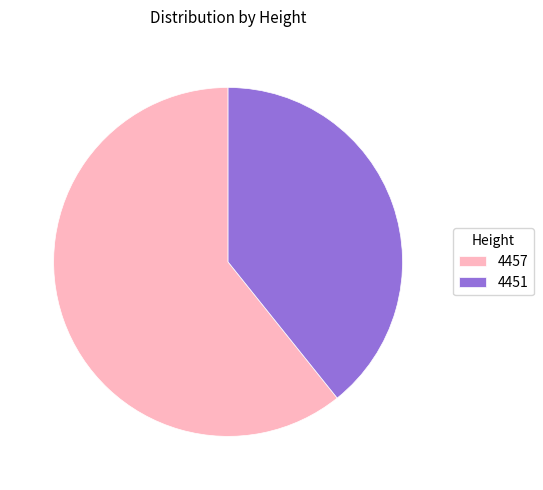

Do 4451 and 4457 together represent more than half of the pie?

Yes